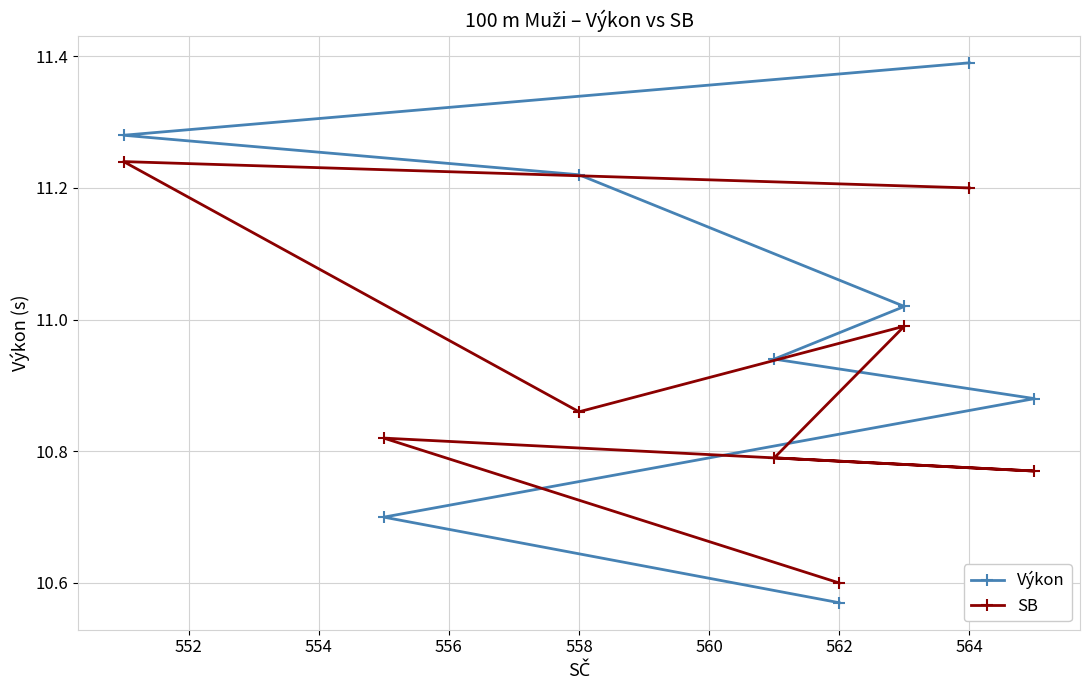

Is this an area chart (filled region under the line)?

No